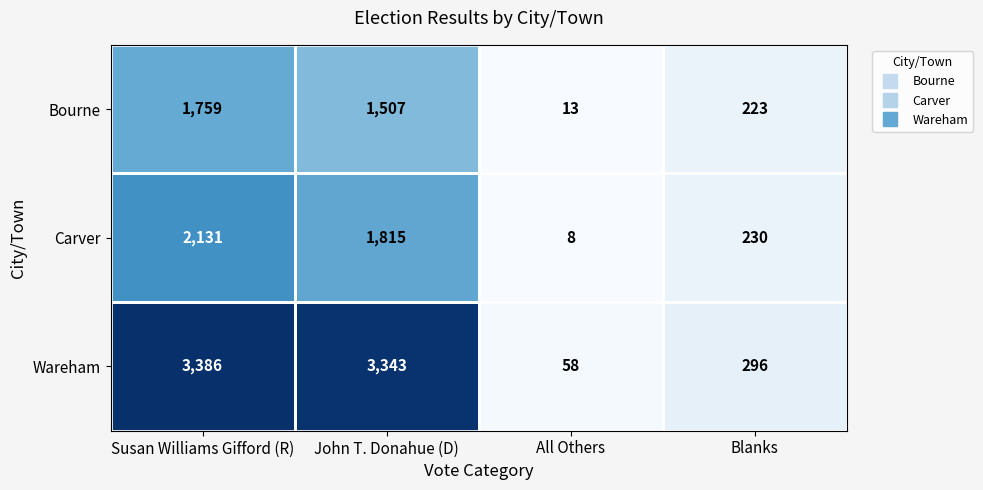

What is the minimum value shown in the chart?

8